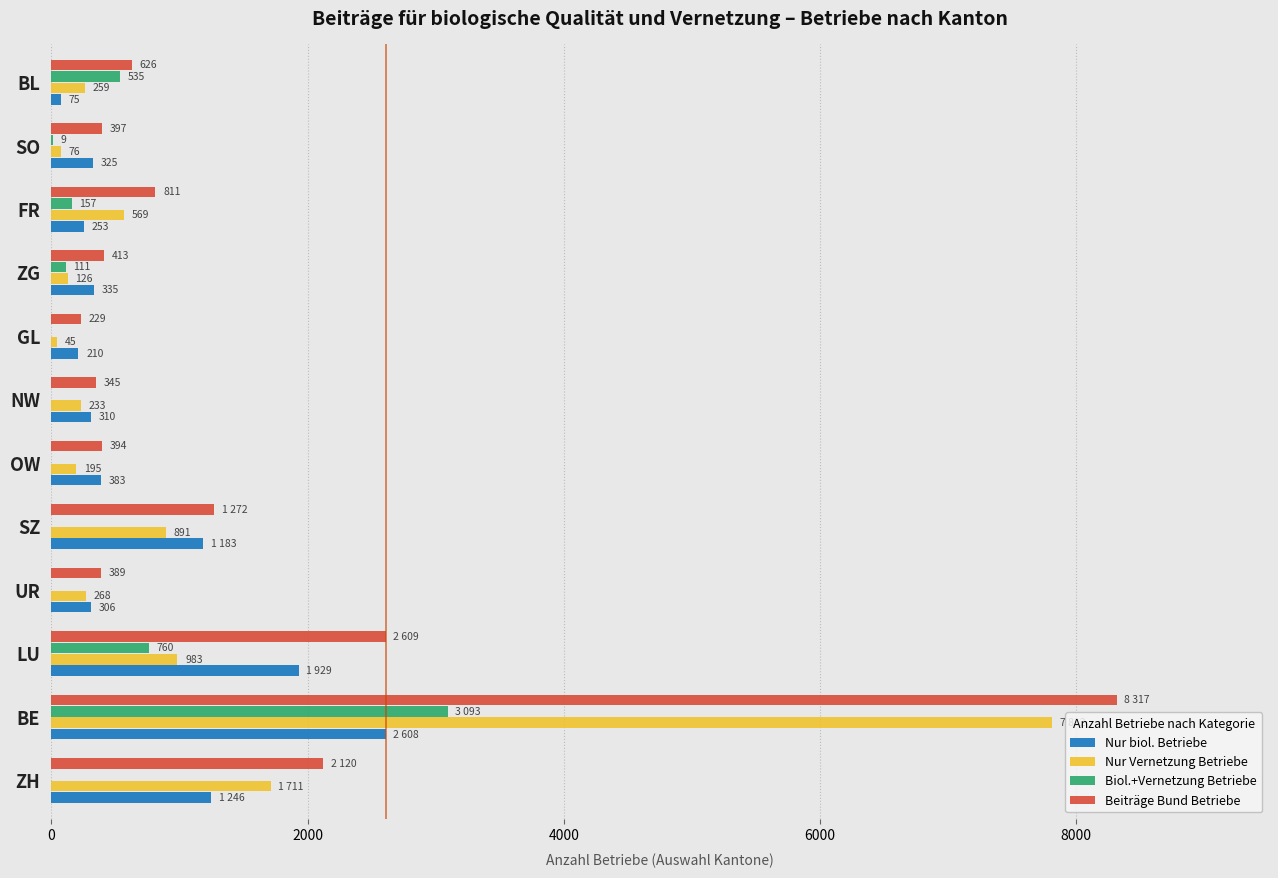

What are all the series names shown in the legend?

Nur biol. Betriebe, Nur Vernetzung Betriebe, Biol.+Vernetzung Betriebe, Beiträge Bund Betriebe